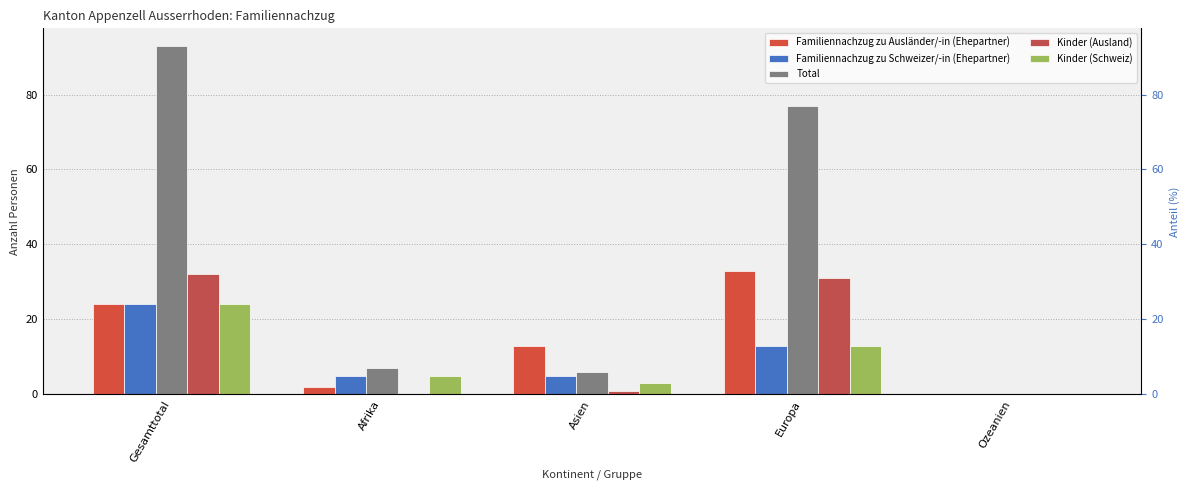

What is the sum of all Kinder (Schweiz) values?

45